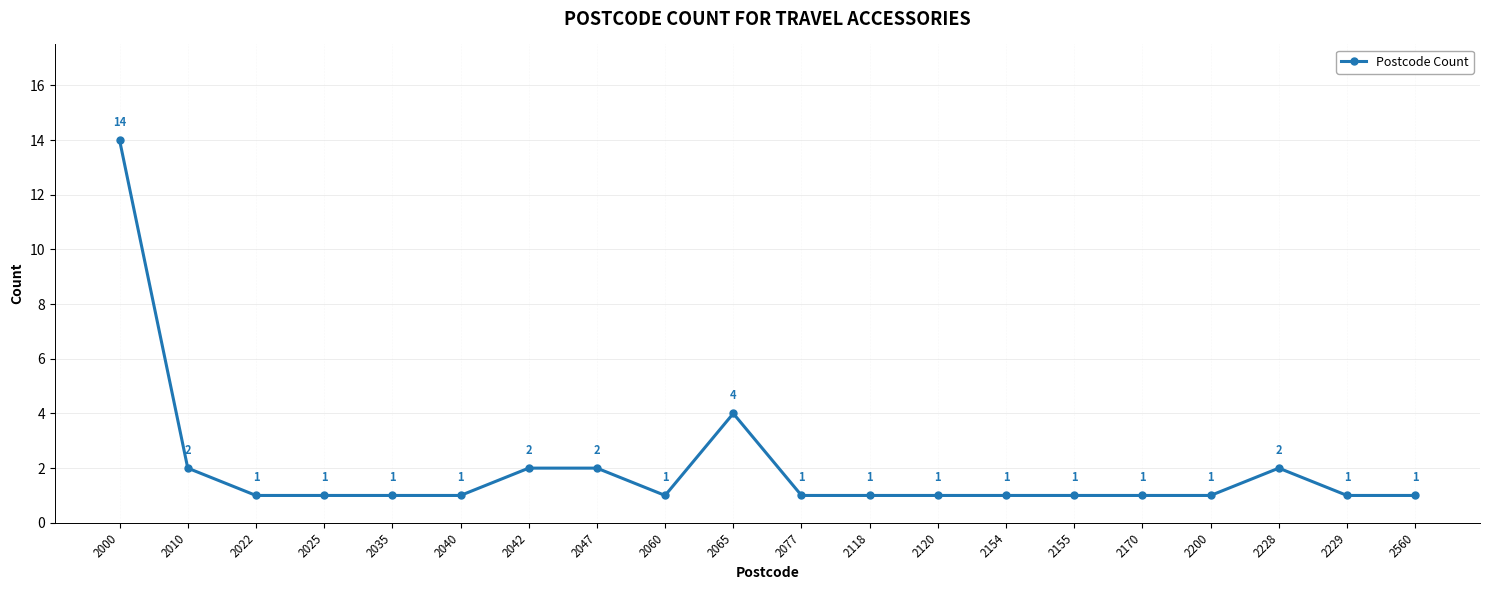

True or false: there are more than 1 points higher than both neighbors.

True